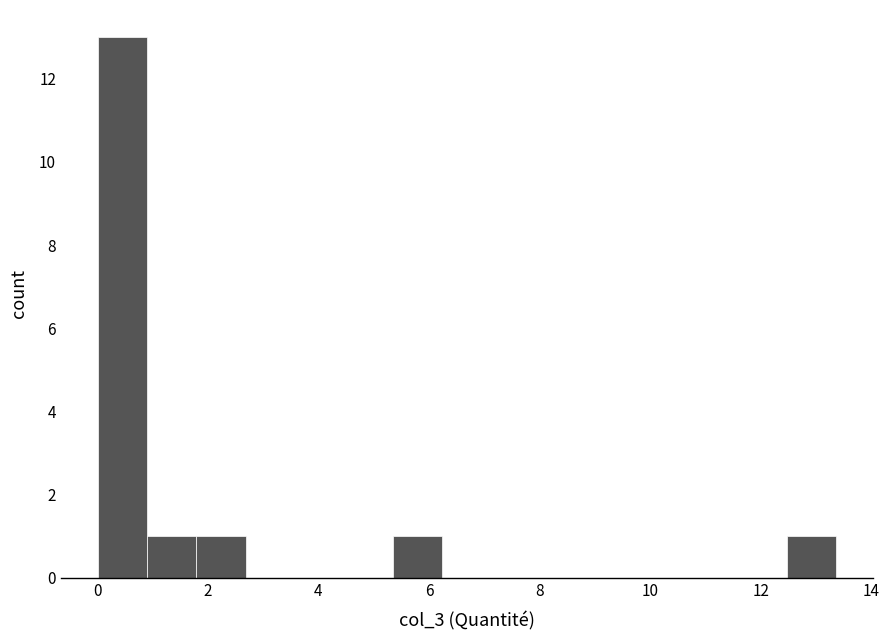

Reading left to right, transcribe this chart: for each bar, give the range it covers on the x-axis and its height. Neither the bar edges nor the heights are printed on the chart, so give them approximately, as read against the axes.

0.0 to 1.0: 13
1.0 to 1.8: 1
1.8 to 2.6: 1
2.6 to 3.6: 0
3.6 to 4.4: 0
4.4 to 5.4: 0
5.4 to 6.2: 1
6.2 to 7.2: 0
7.2 to 8.0: 0
8.0 to 9.0: 0
9.0 to 9.8: 0
9.8 to 10.6: 0
10.6 to 11.6: 0
11.6 to 12.4: 0
12.4 to 13.4: 1